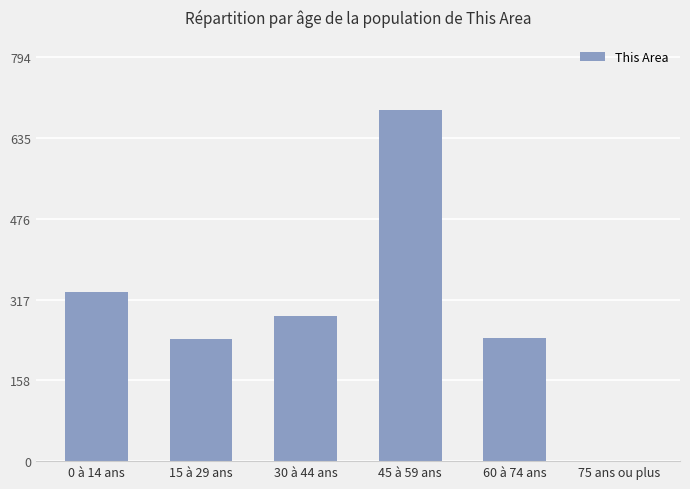

Between 45 à 59 ans and 15 à 29 ans, which is larger?

45 à 59 ans